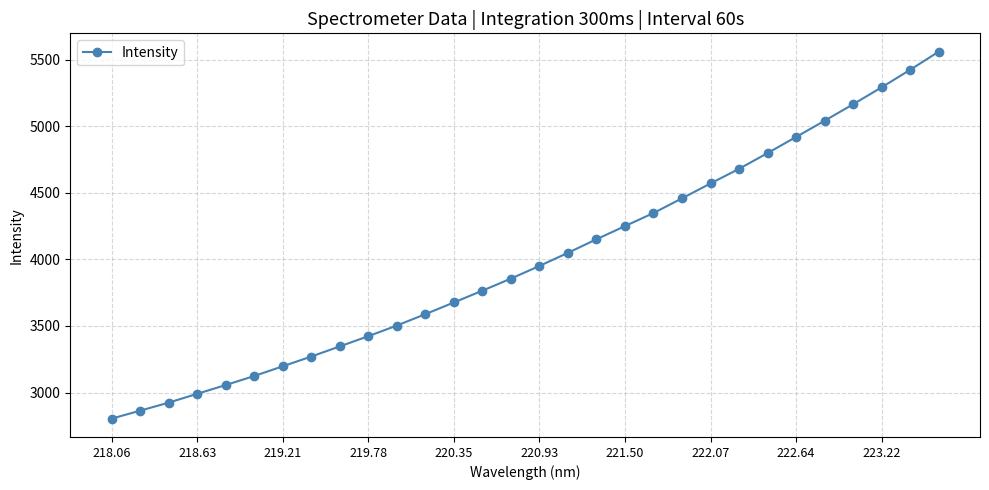

What is the smallest value displayed?

2804.2